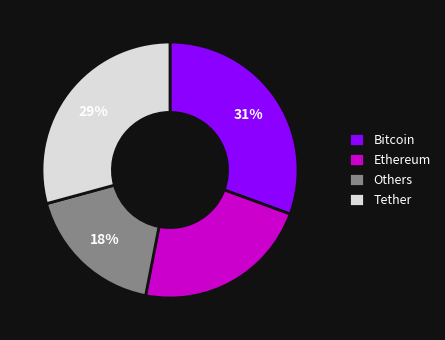

Is it true that Tether is 29% of the pie?

True